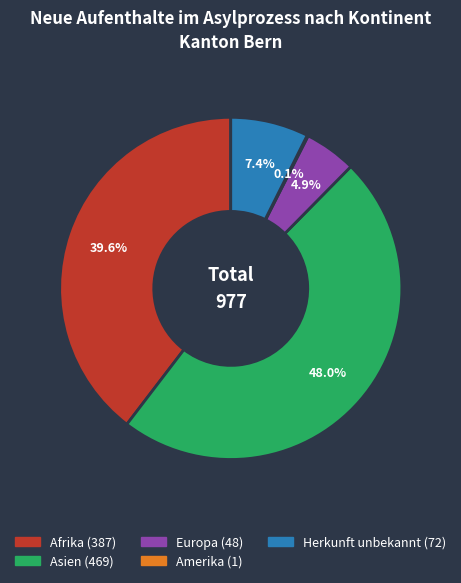

Does any single category account for the majority?

No